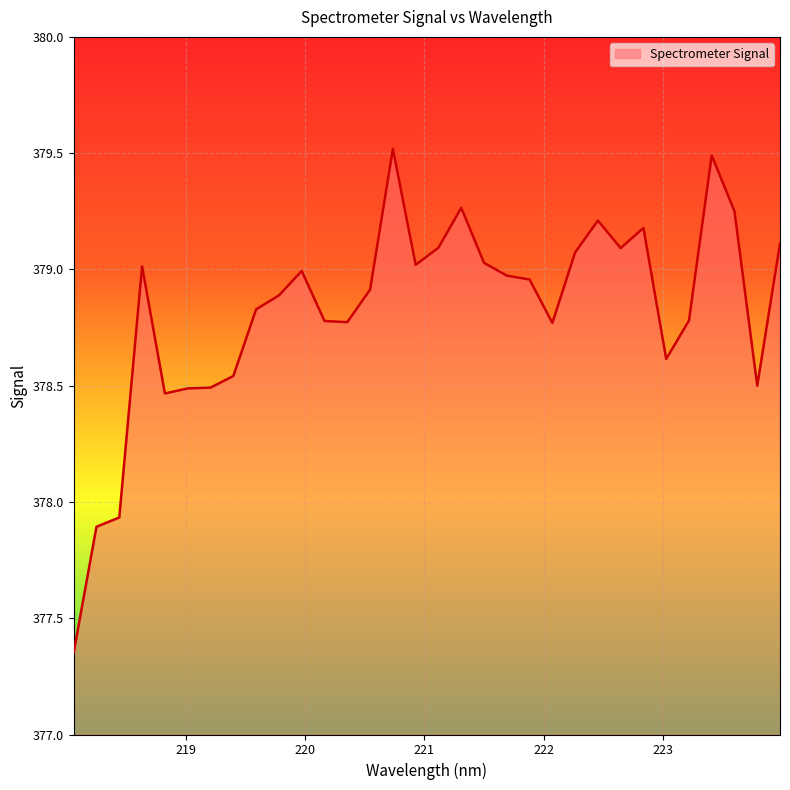

What is the difference between the maximum and minimum values?

2.2